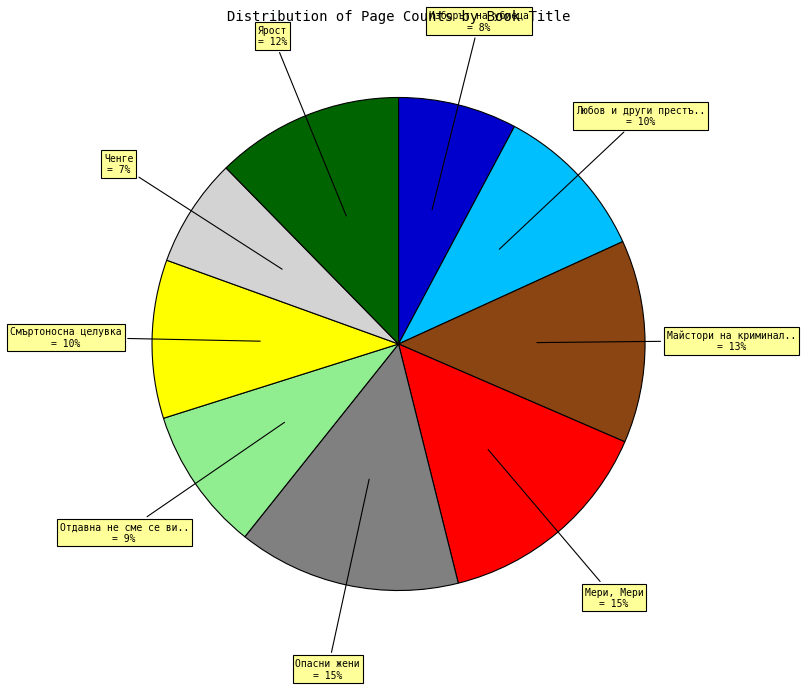

To the nearest percent, what is the average slice percentage?

11%